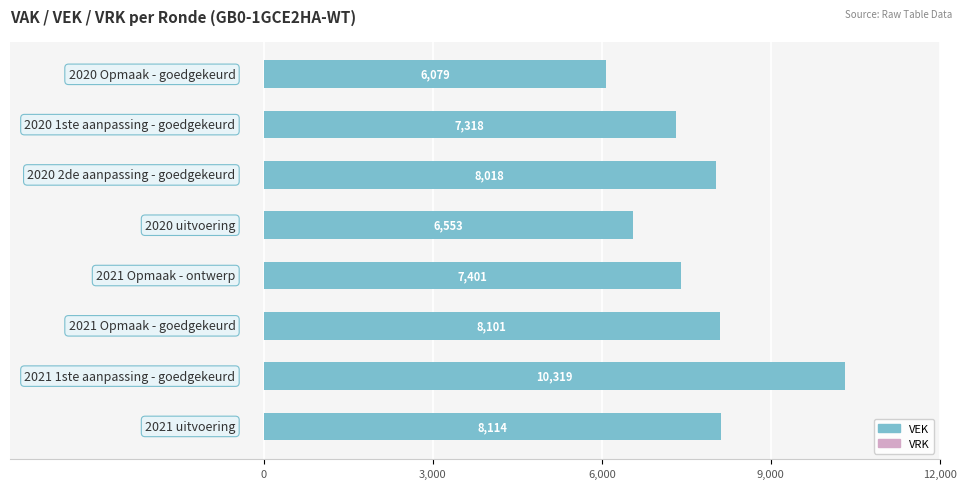

What is the difference between the maximum and minimum values?

4240